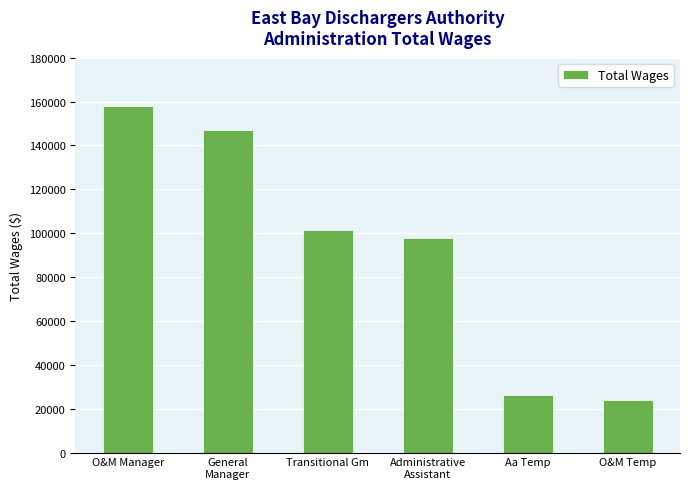

What is the maximum value shown in the chart?

157786